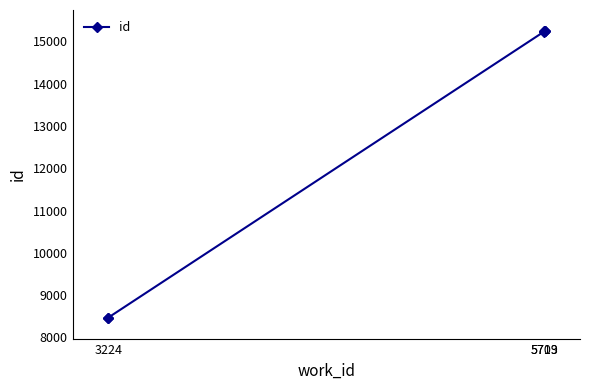

At which category does the chart reach its minimum across all series?

3224